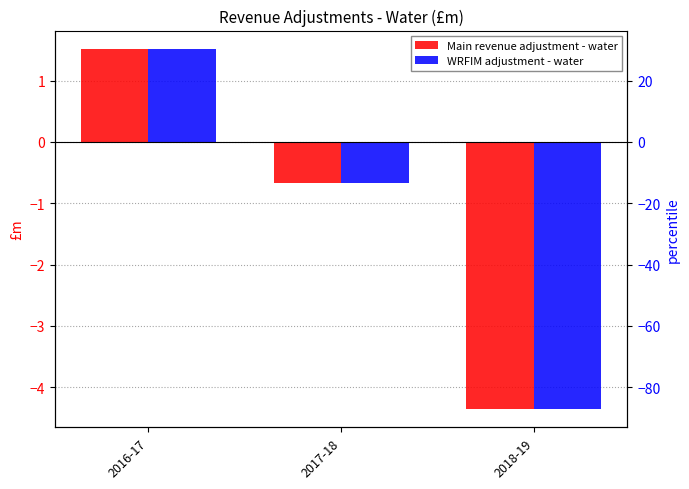

What is the label of the 3rd bar from the right?

2016-17